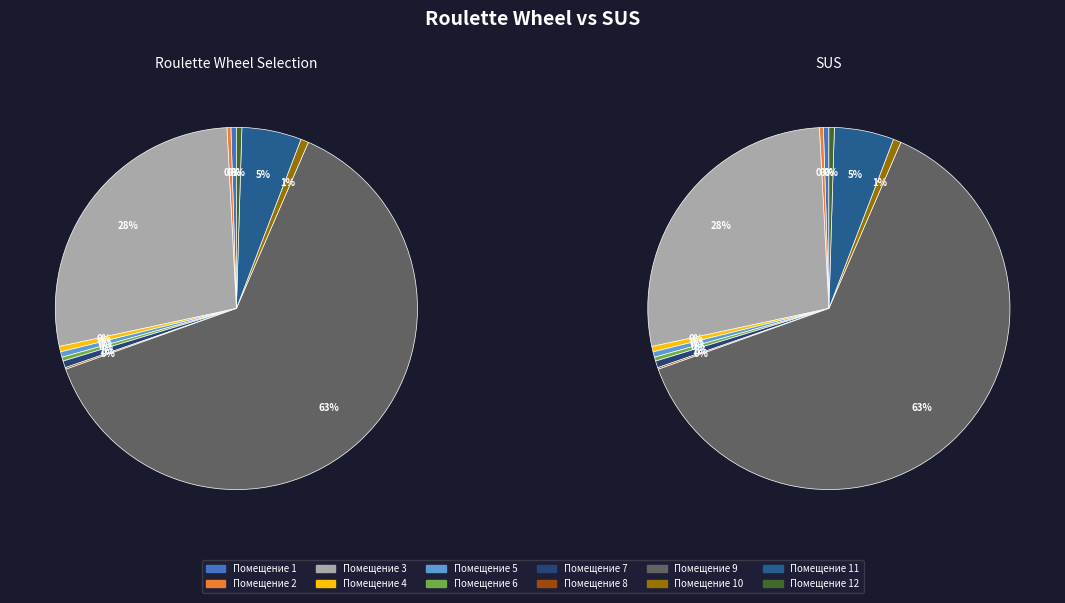

True or false: 8 accounts for 8% of the total.

False